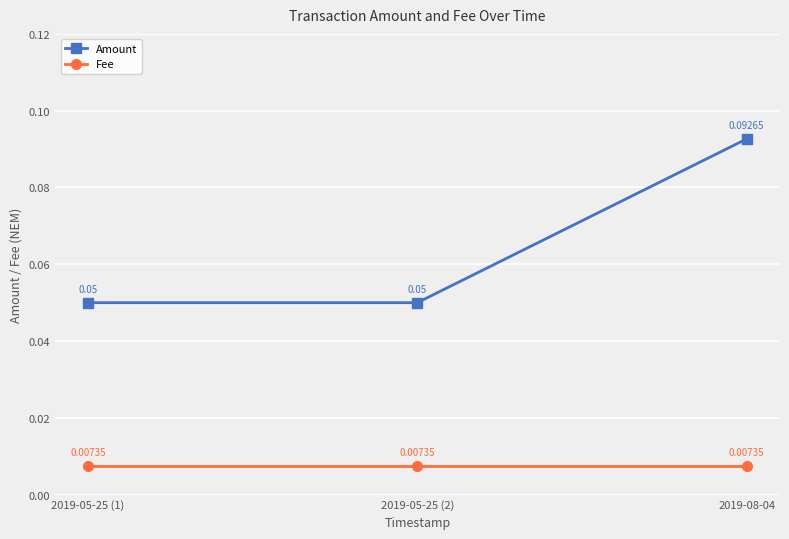

Rank the series at 2019-08-04 from highest to lowest value.

Amount, Fee